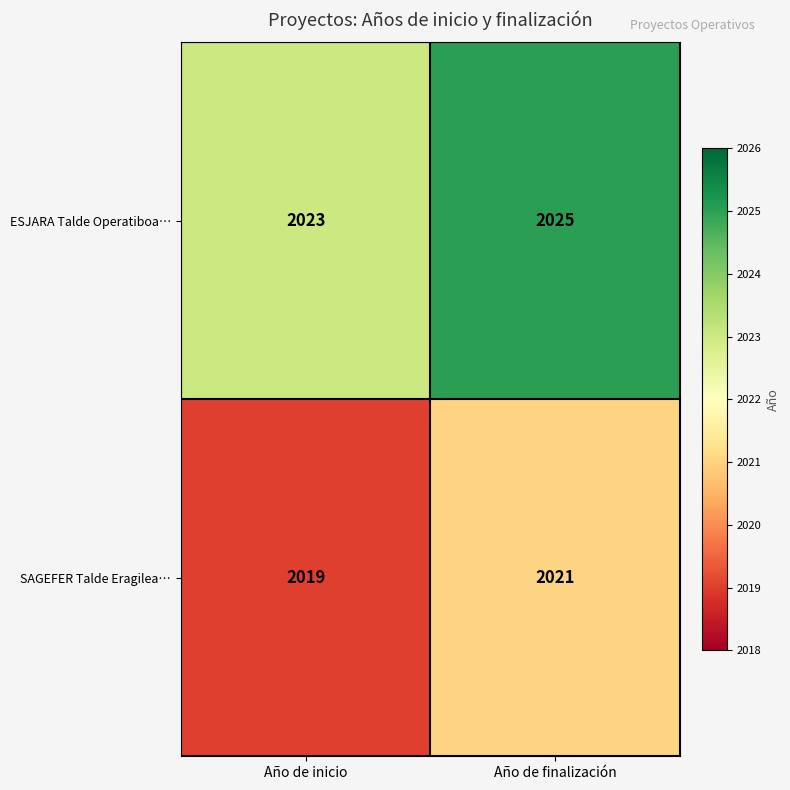

What is the sum of all ESJARA Talde Operatiboa… values?

4048